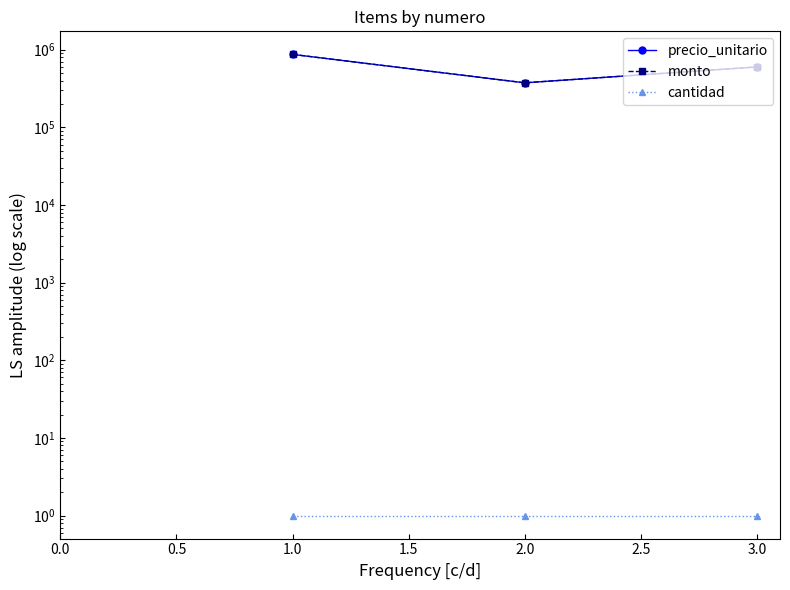

What are all the series names shown in the legend?

precio_unitario, monto, cantidad